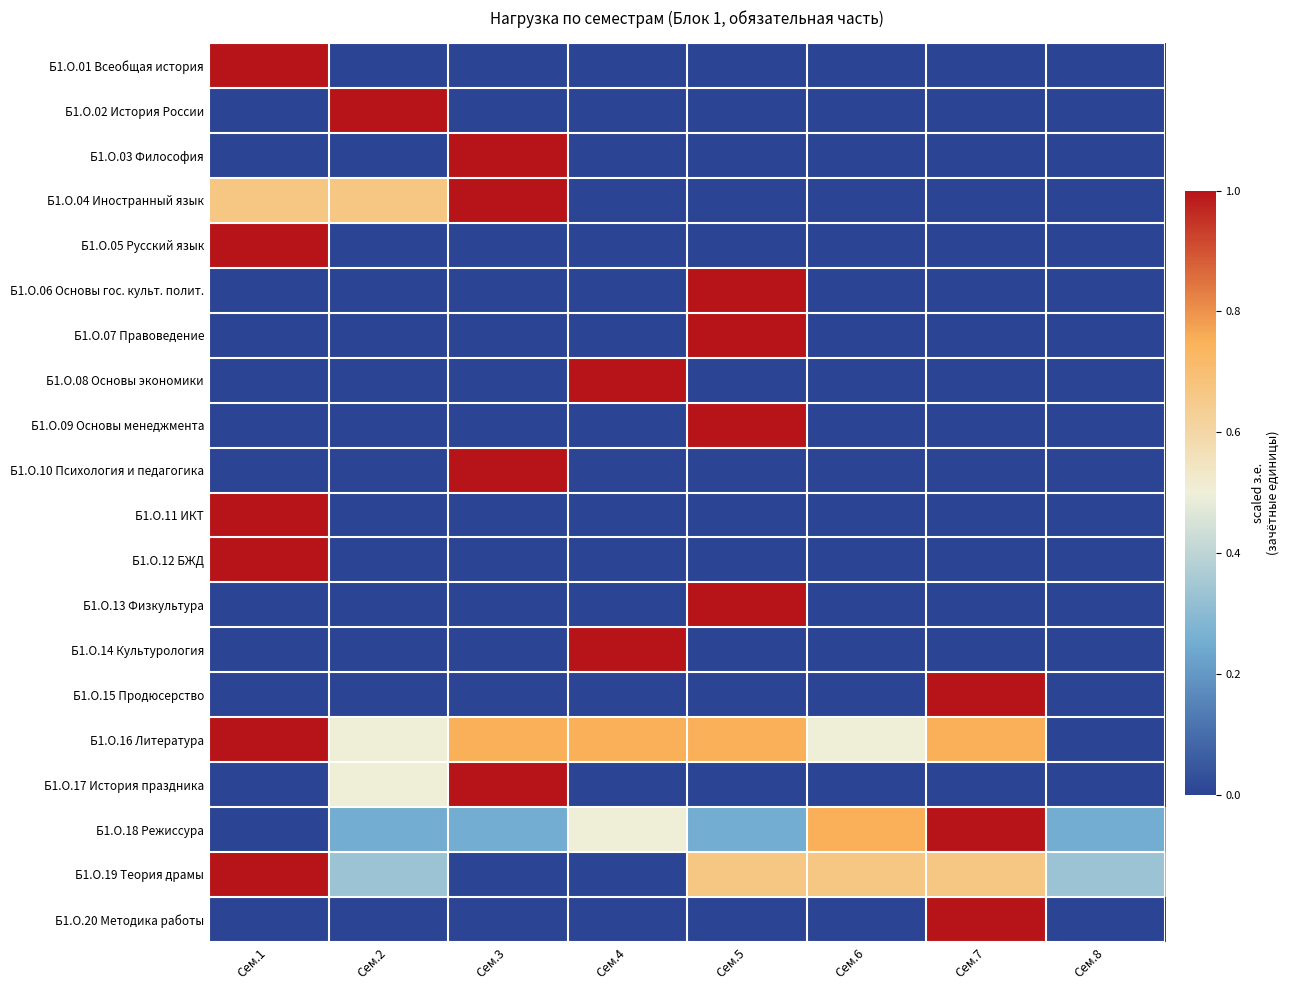

Reading right to left, transcribe all the data shown in this chart.

Б1.О.01 Всеобщая история: Сем.8=0.0	Сем.7=0.0	Сем.6=0.0	Сем.5=0.0	Сем.4=0.0	Сем.3=0.0	Сем.2=0.0	Сем.1=1.0
Б1.О.02 История России: Сем.8=0.0	Сем.7=0.0	Сем.6=0.0	Сем.5=0.0	Сем.4=0.0	Сем.3=0.0	Сем.2=1.0	Сем.1=0.0
Б1.О.03 Философия: Сем.8=0.0	Сем.7=0.0	Сем.6=0.0	Сем.5=0.0	Сем.4=0.0	Сем.3=1.0	Сем.2=0.0	Сем.1=0.0
Б1.О.04 Иностранный язык: Сем.8=0.0	Сем.7=0.0	Сем.6=0.0	Сем.5=0.0	Сем.4=0.0	Сем.3=1.0	Сем.2=0.7	Сем.1=0.7
Б1.О.05 Русский язык: Сем.8=0.0	Сем.7=0.0	Сем.6=0.0	Сем.5=0.0	Сем.4=0.0	Сем.3=0.0	Сем.2=0.0	Сем.1=1.0
Б1.О.06 Основы гос. культ. полит.: Сем.8=0.0	Сем.7=0.0	Сем.6=0.0	Сем.5=1.0	Сем.4=0.0	Сем.3=0.0	Сем.2=0.0	Сем.1=0.0
Б1.О.07 Правоведение: Сем.8=0.0	Сем.7=0.0	Сем.6=0.0	Сем.5=1.0	Сем.4=0.0	Сем.3=0.0	Сем.2=0.0	Сем.1=0.0
Б1.О.08 Основы экономики: Сем.8=0.0	Сем.7=0.0	Сем.6=0.0	Сем.5=0.0	Сем.4=1.0	Сем.3=0.0	Сем.2=0.0	Сем.1=0.0
Б1.О.09 Основы менеджмента: Сем.8=0.0	Сем.7=0.0	Сем.6=0.0	Сем.5=1.0	Сем.4=0.0	Сем.3=0.0	Сем.2=0.0	Сем.1=0.0
Б1.О.10 Психология и педагогика: Сем.8=0.0	Сем.7=0.0	Сем.6=0.0	Сем.5=0.0	Сем.4=0.0	Сем.3=1.0	Сем.2=0.0	Сем.1=0.0
Б1.О.11 ИКТ: Сем.8=0.0	Сем.7=0.0	Сем.6=0.0	Сем.5=0.0	Сем.4=0.0	Сем.3=0.0	Сем.2=0.0	Сем.1=1.0
Б1.О.12 БЖД: Сем.8=0.0	Сем.7=0.0	Сем.6=0.0	Сем.5=0.0	Сем.4=0.0	Сем.3=0.0	Сем.2=0.0	Сем.1=1.0
Б1.О.13 Физкультура: Сем.8=0.0	Сем.7=0.0	Сем.6=0.0	Сем.5=1.0	Сем.4=0.0	Сем.3=0.0	Сем.2=0.0	Сем.1=0.0
Б1.О.14 Культурология: Сем.8=0.0	Сем.7=0.0	Сем.6=0.0	Сем.5=0.0	Сем.4=1.0	Сем.3=0.0	Сем.2=0.0	Сем.1=0.0
Б1.О.15 Продюсерство: Сем.8=0.0	Сем.7=1.0	Сем.6=0.0	Сем.5=0.0	Сем.4=0.0	Сем.3=0.0	Сем.2=0.0	Сем.1=0.0
Б1.О.16 Литература: Сем.8=0.0	Сем.7=0.8	Сем.6=0.5	Сем.5=0.8	Сем.4=0.8	Сем.3=0.8	Сем.2=0.5	Сем.1=1.0
Б1.О.17 История праздника: Сем.8=0.0	Сем.7=0.0	Сем.6=0.0	Сем.5=0.0	Сем.4=0.0	Сем.3=1.0	Сем.2=0.5	Сем.1=0.0
Б1.О.18 Режиссура: Сем.8=0.2	Сем.7=1.0	Сем.6=0.8	Сем.5=0.2	Сем.4=0.5	Сем.3=0.2	Сем.2=0.2	Сем.1=0.0
Б1.О.19 Теория драмы: Сем.8=0.3	Сем.7=0.7	Сем.6=0.7	Сем.5=0.7	Сем.4=0.0	Сем.3=0.0	Сем.2=0.3	Сем.1=1.0
Б1.О.20 Методика работы: Сем.8=0.0	Сем.7=1.0	Сем.6=0.0	Сем.5=0.0	Сем.4=0.0	Сем.3=0.0	Сем.2=0.0	Сем.1=0.0